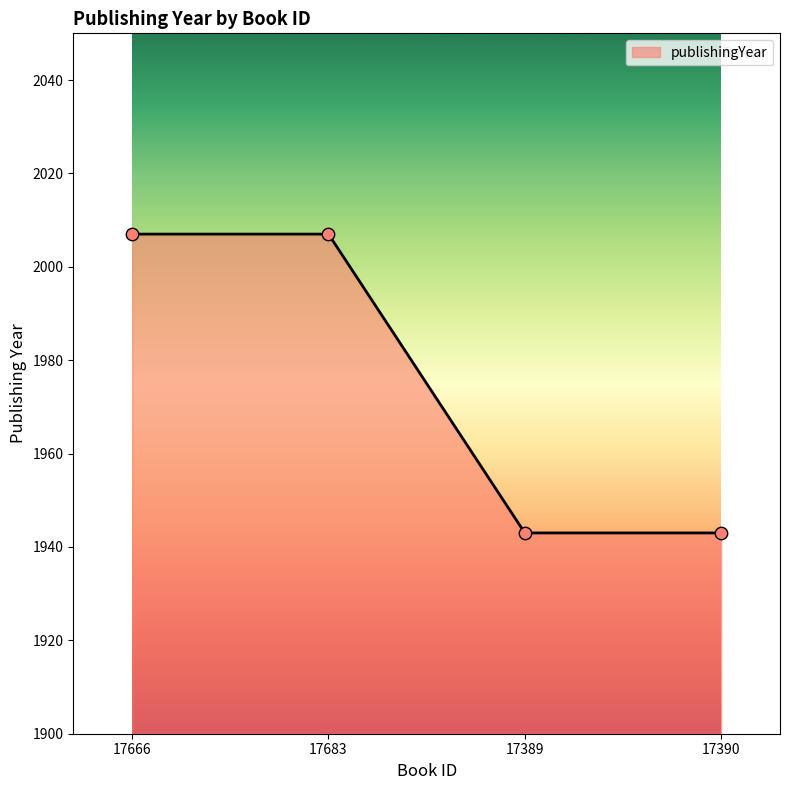

What is the ratio of the value at 17389 to the value at 17666?

1.0